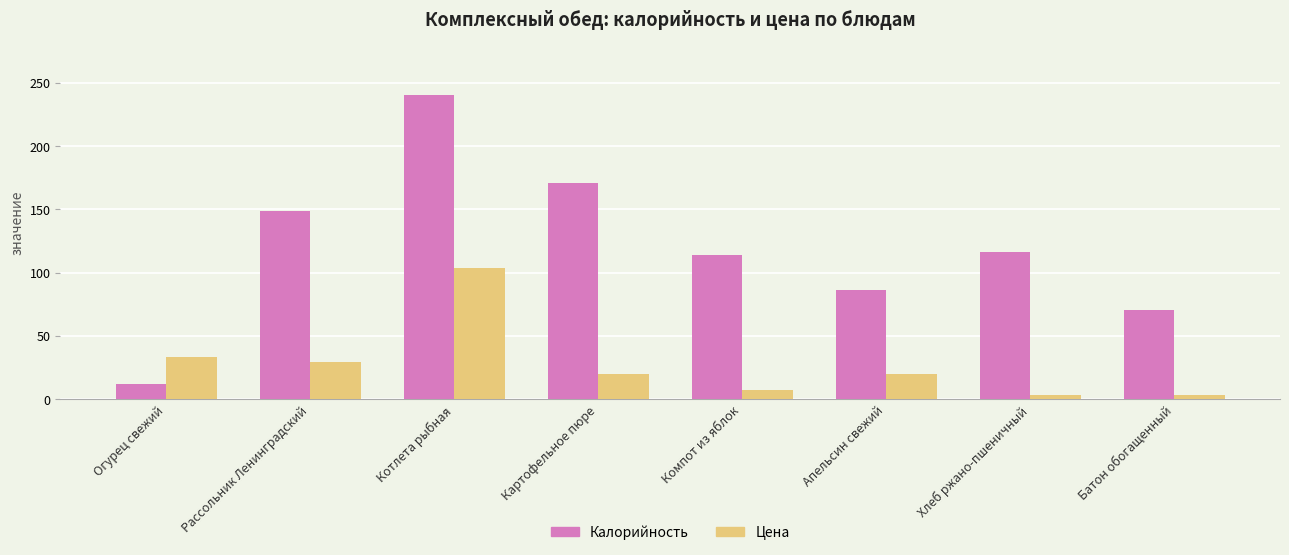

How many bars are there in total?

16